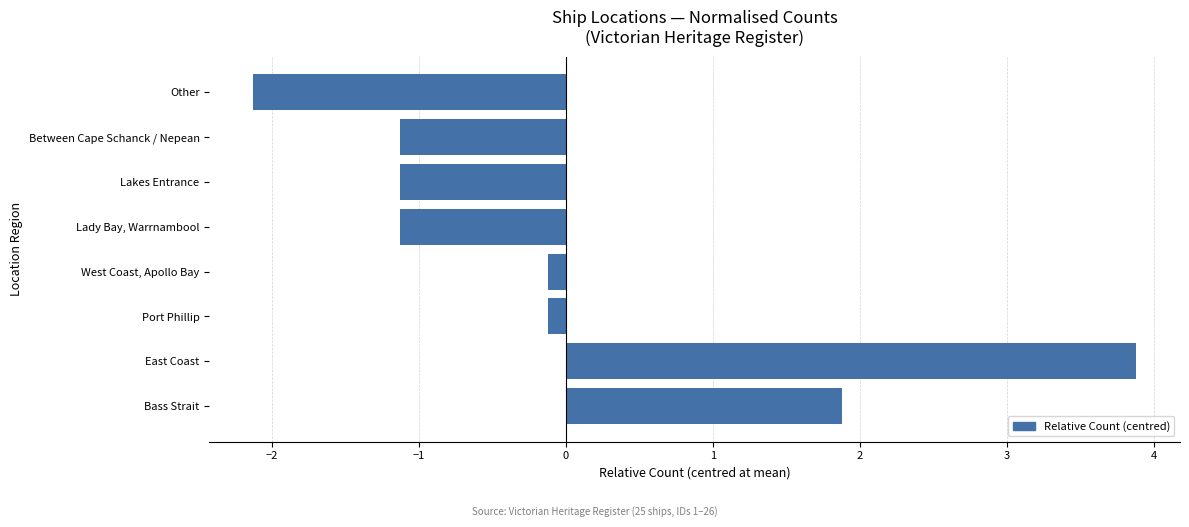

Which has a higher value, Between Cape Schanck / Nepean or Port Phillip?

Port Phillip